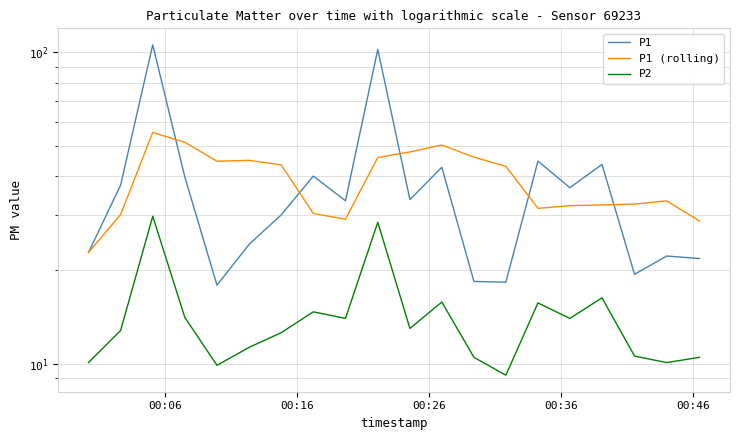

How many distinct data groups are displayed?

3